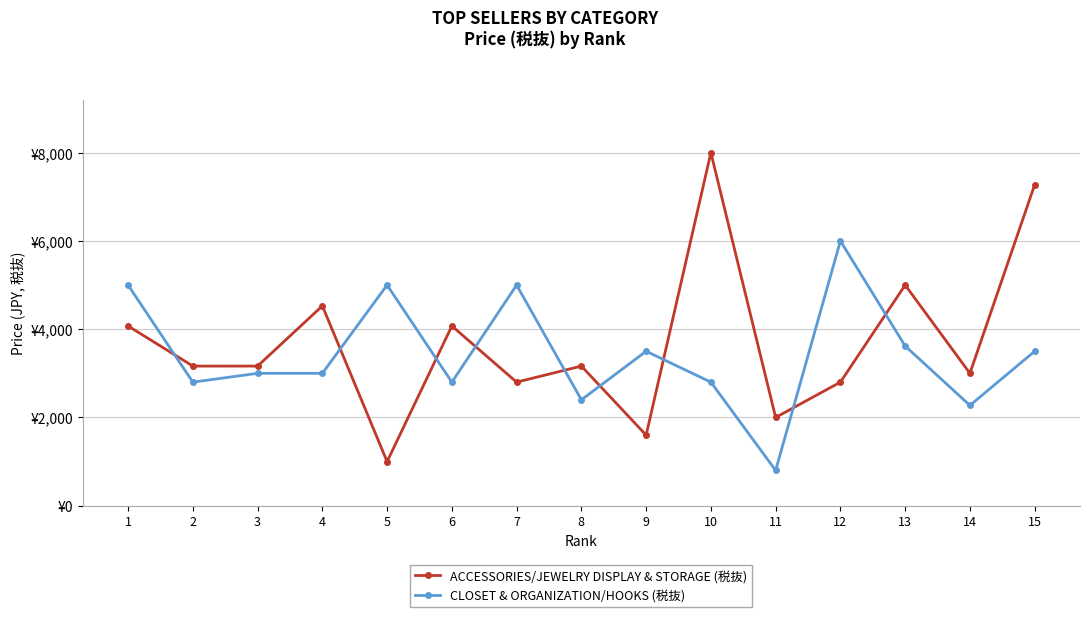

What is the greatest value displayed?

8000